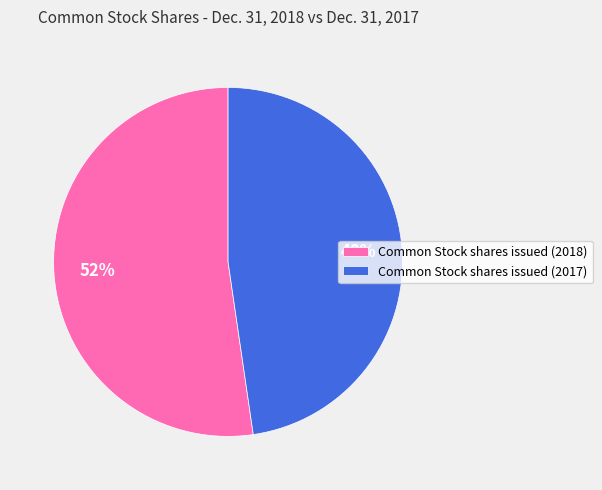

How many segments does this pie chart have?

2